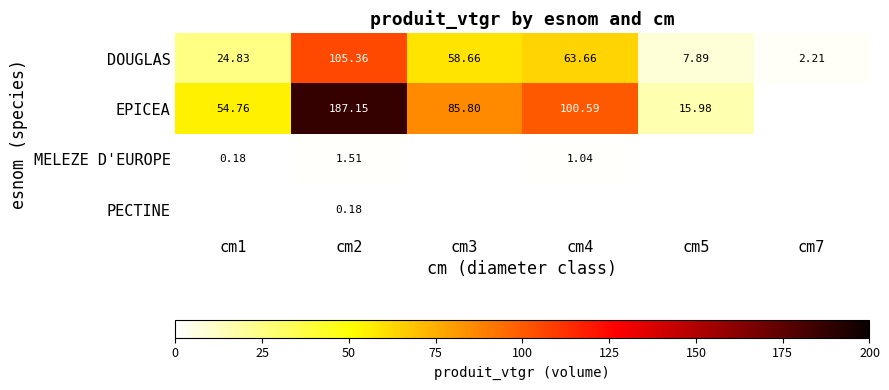

What is the smallest value displayed?

0.2